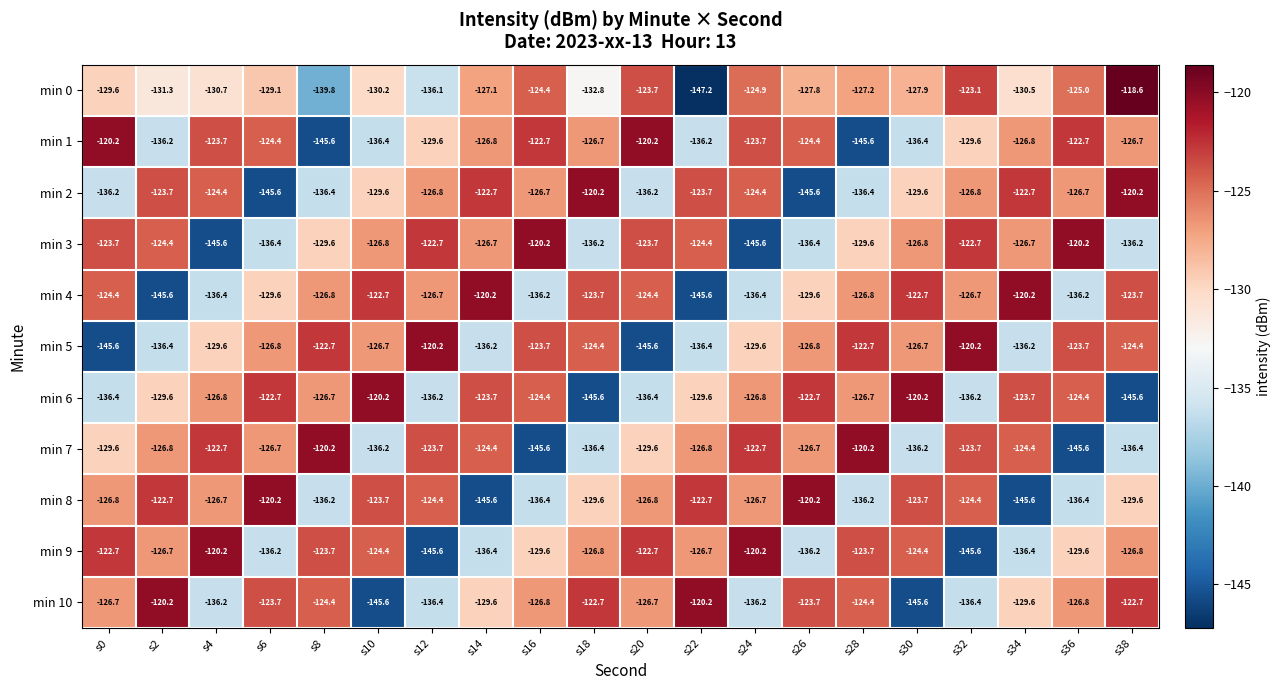

At which label does min 0 first exceed -127?

s16